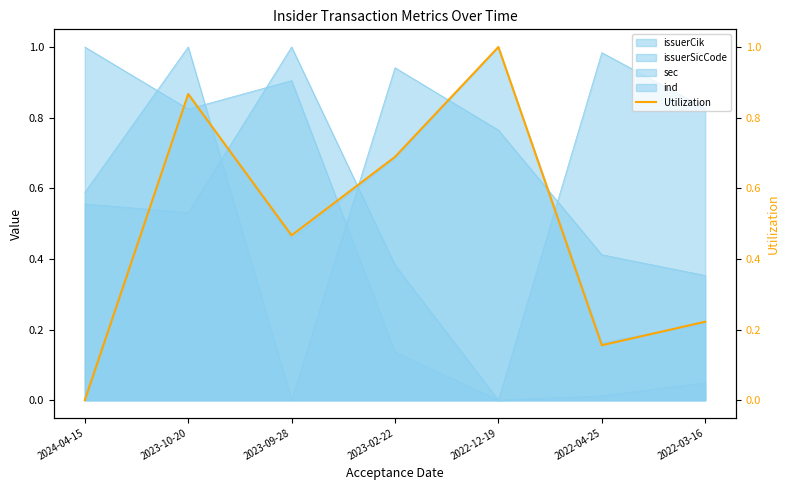

True or false: there are more than 0 points higher than both neighbors.

True